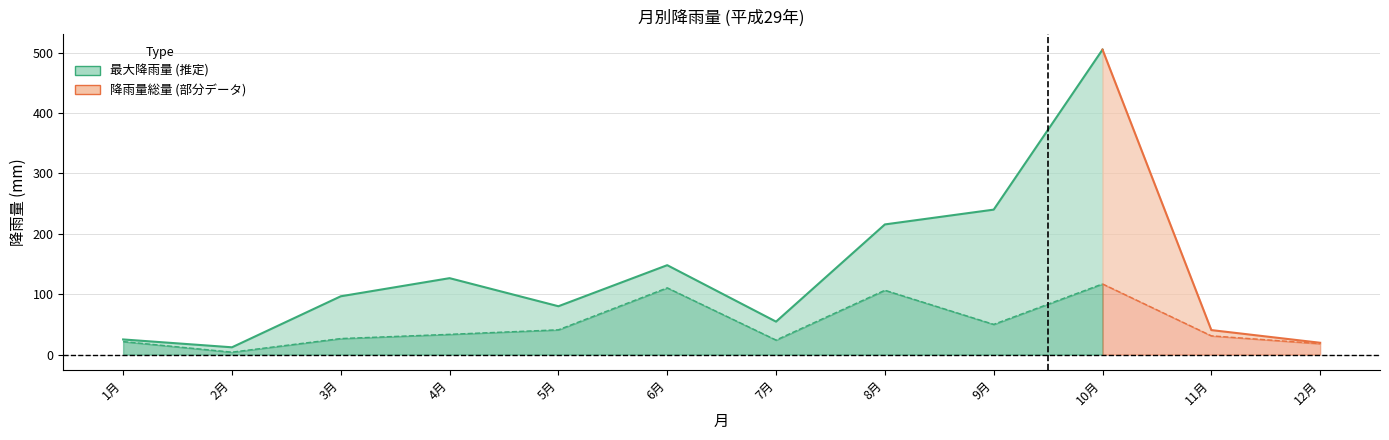

Where is the first local minimum for 降雨量（mm）総量?

2月